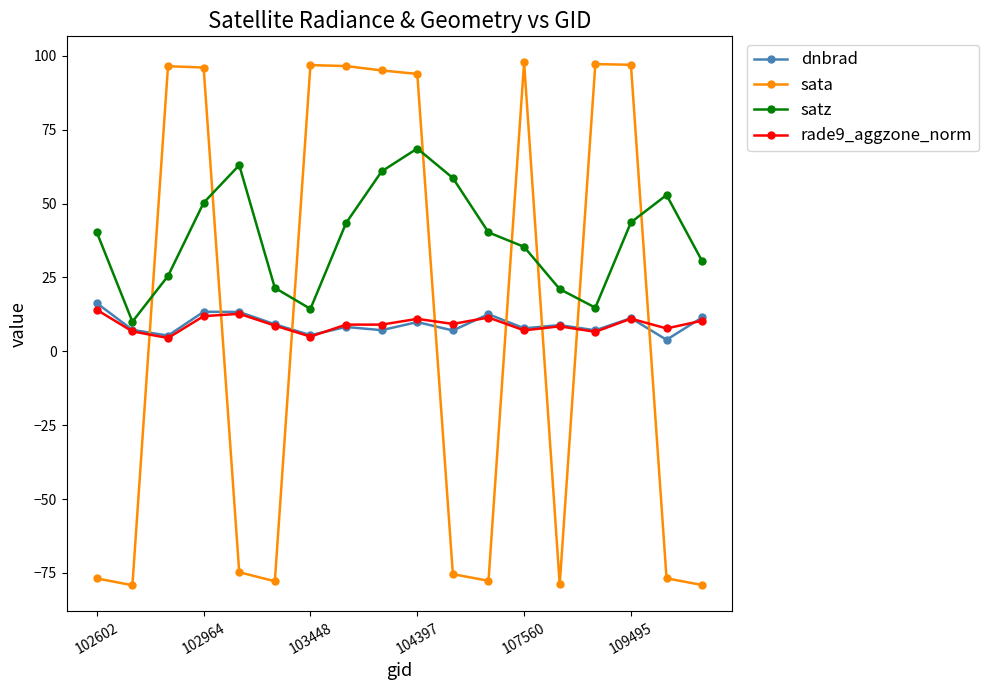

How many interior local valleys does the satz series have?

3